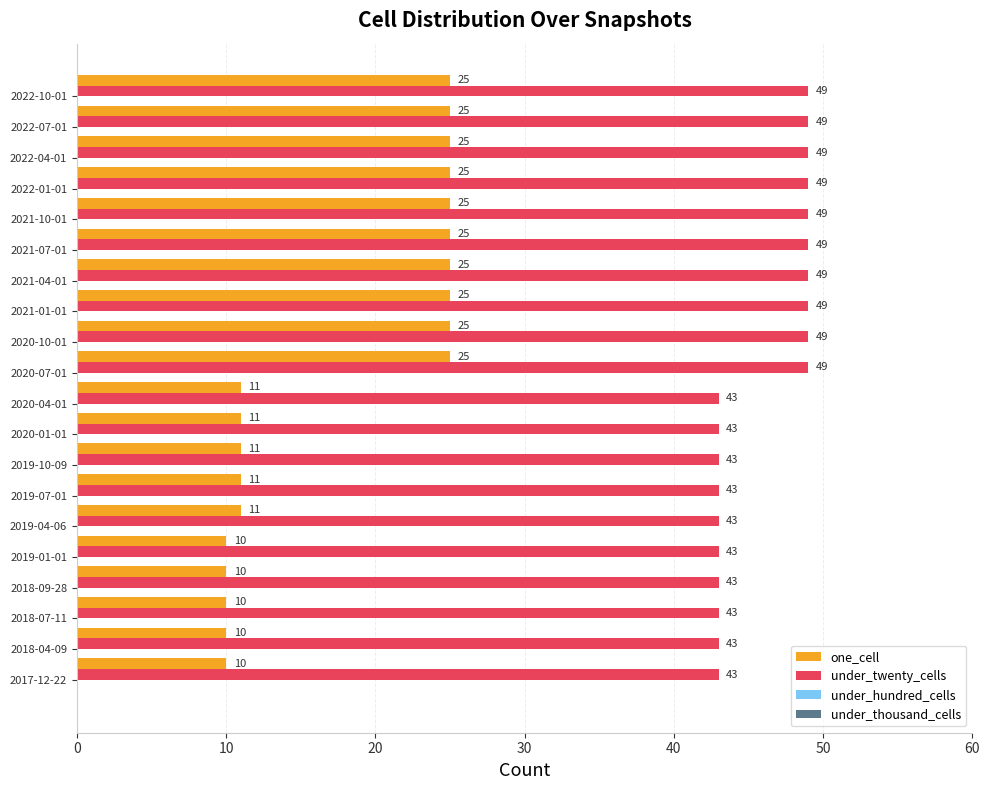

What is the smallest value displayed?

10